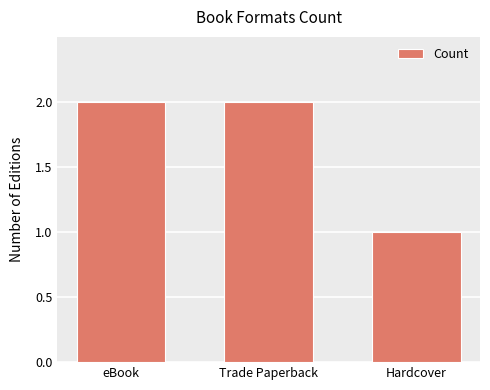

Approximately how many times larger is the value at eBook compared to Hardcover?

2.0